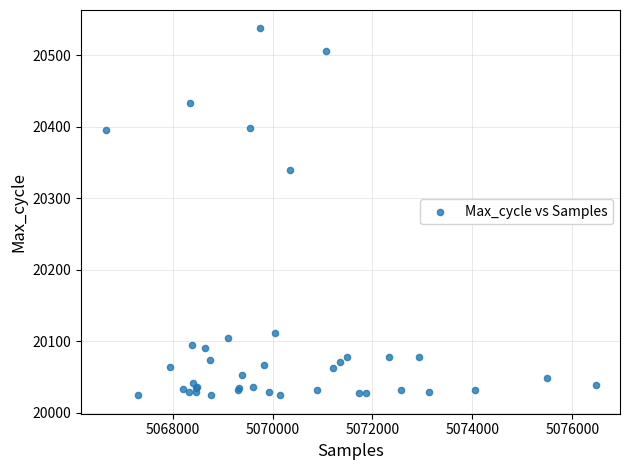

What Y value in the scatter plot is closest to 20281?

20339